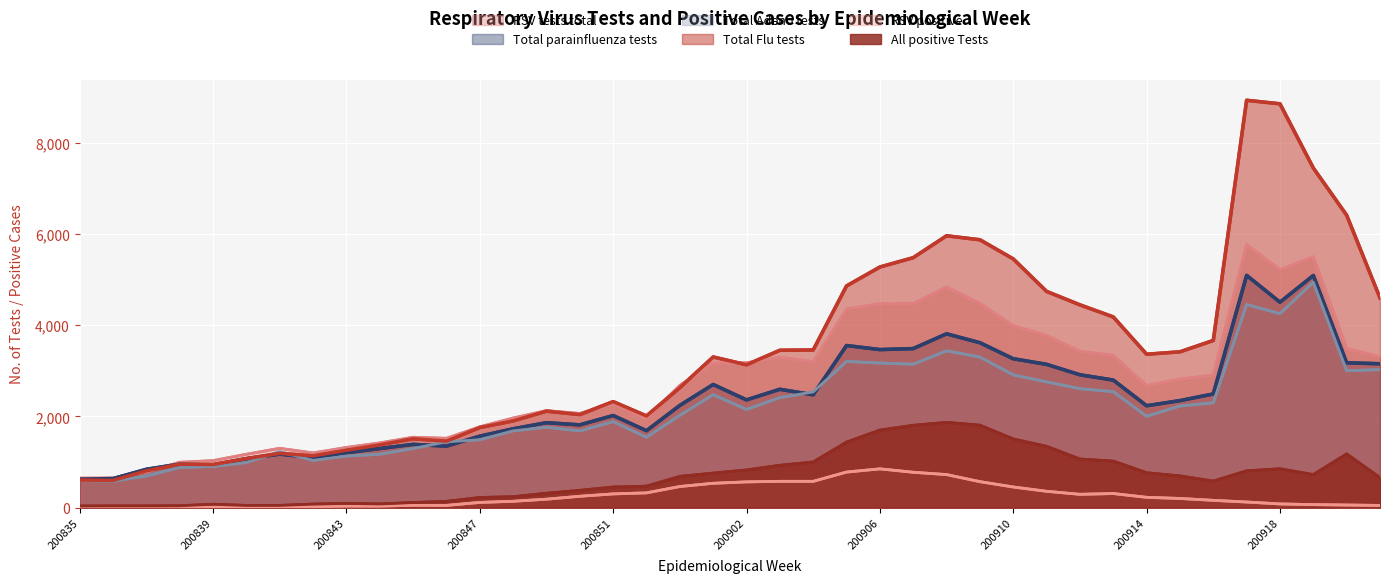

How many data points in All positive Tests are above 685?

19